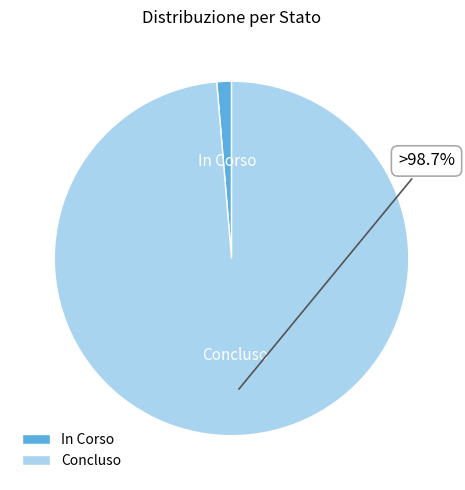

Does any single category account for the majority?

Yes